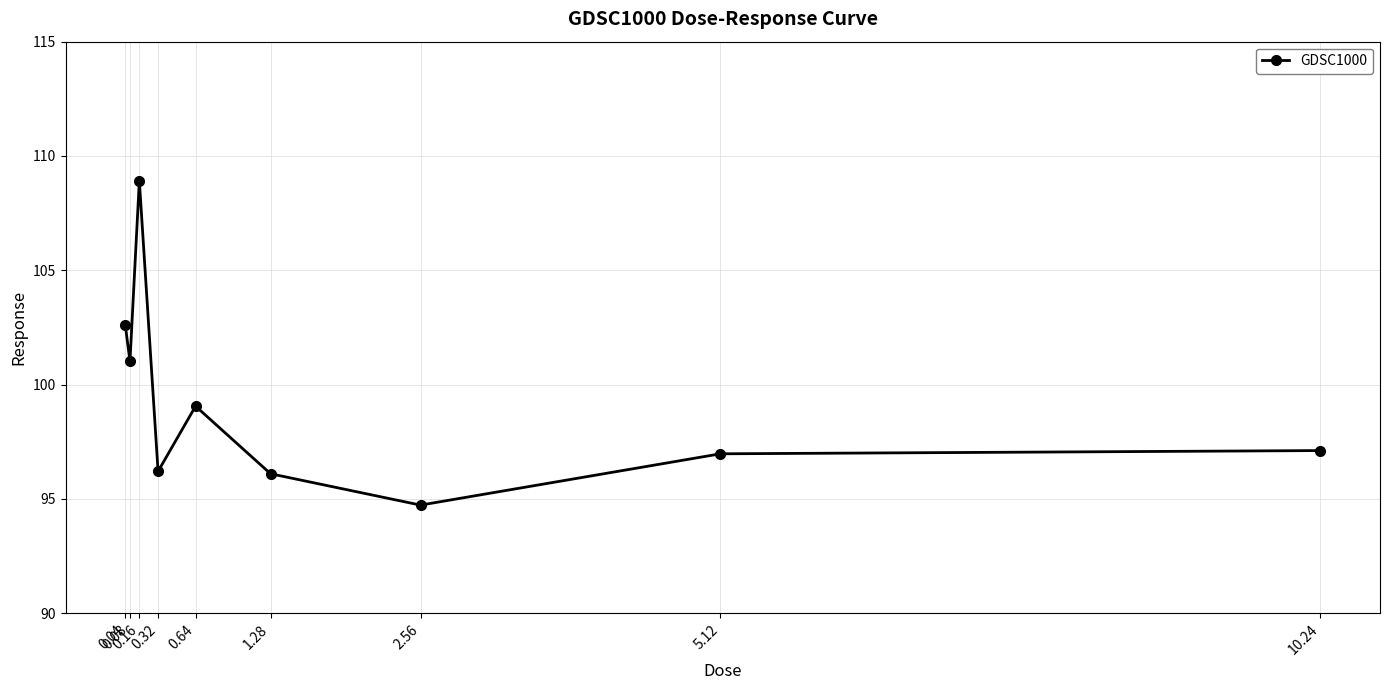

What position from the left is 1.28?

6